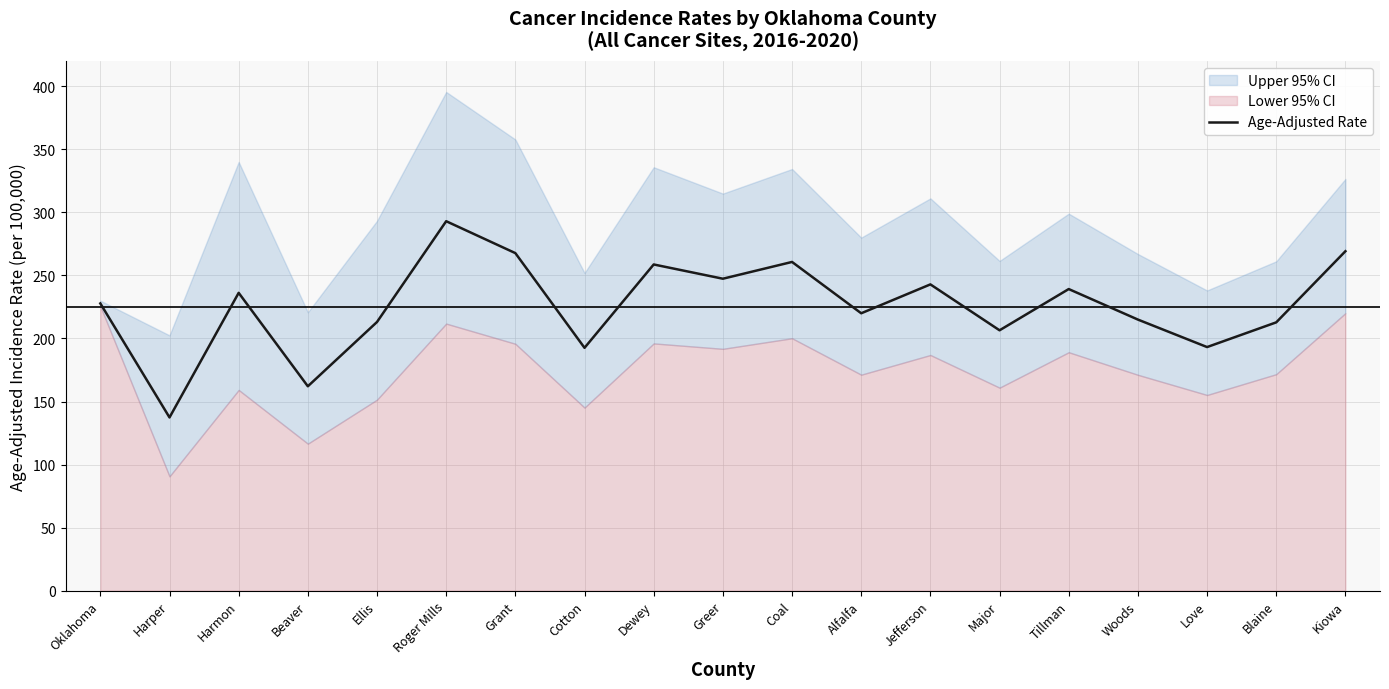

What is the label of the 13th point from the left?

Jefferson